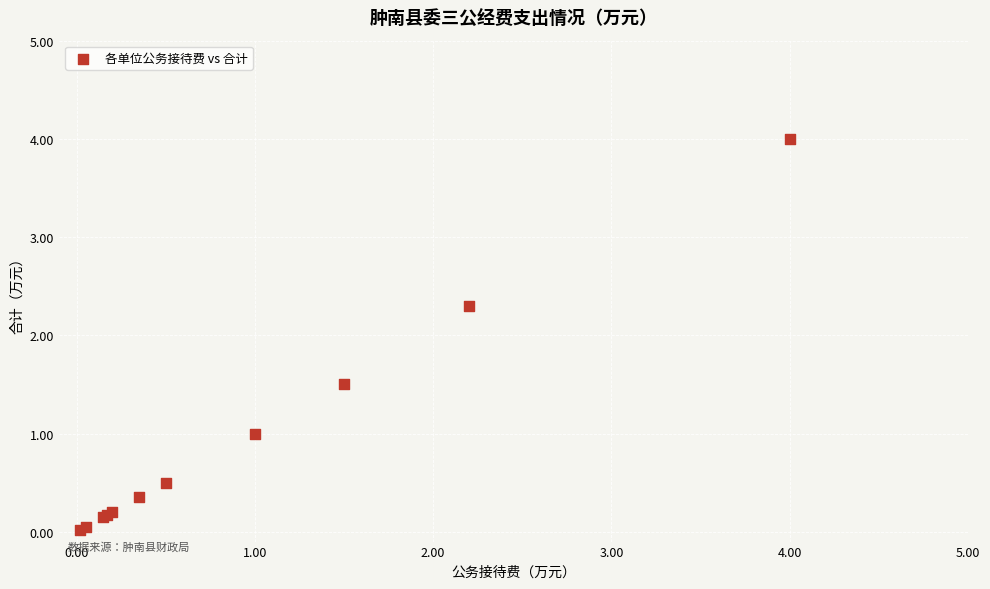

What Y value in the scatter plot is closest to 2?

2.3